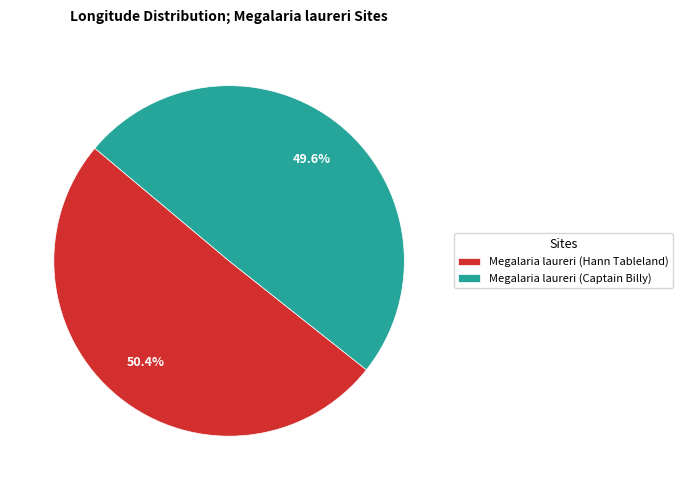

Which category has the biggest portion of the pie?

Megalaria laureri (Hann Tableland)